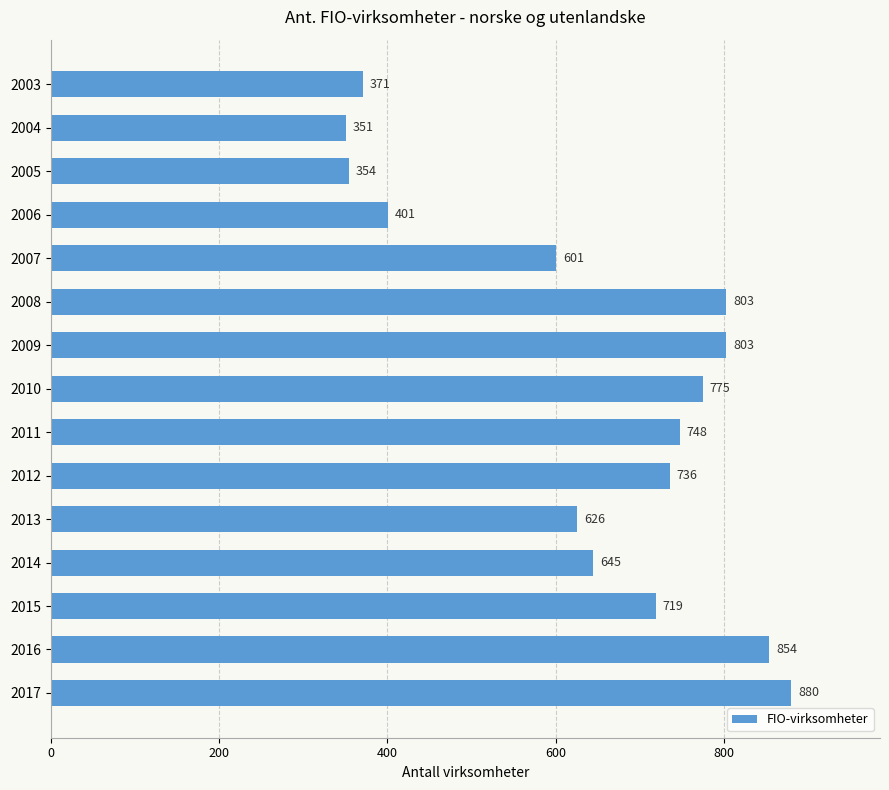

How many values are below 719?

7